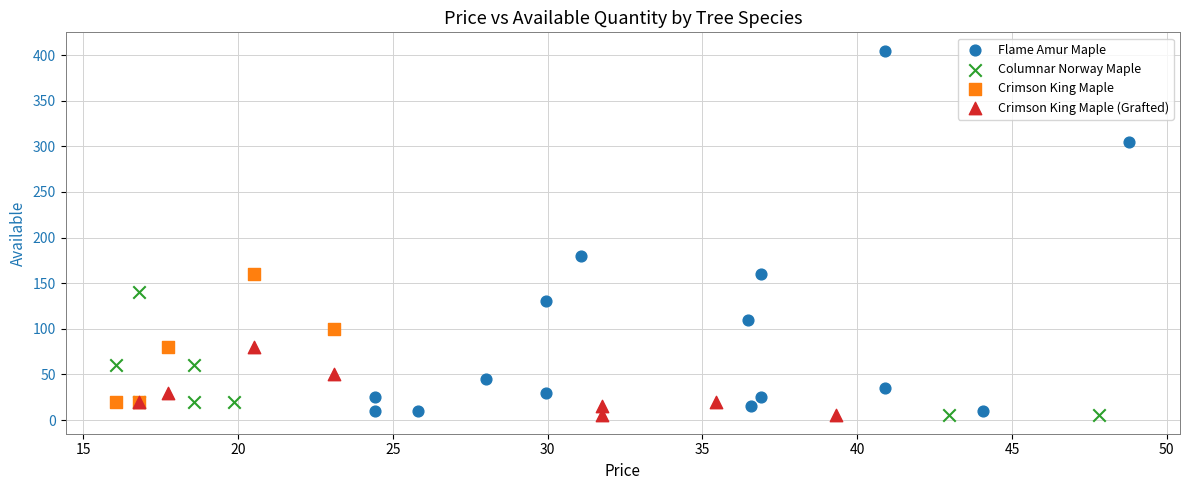

Which series has the widest spread of Y values?

Flame Amur Maple